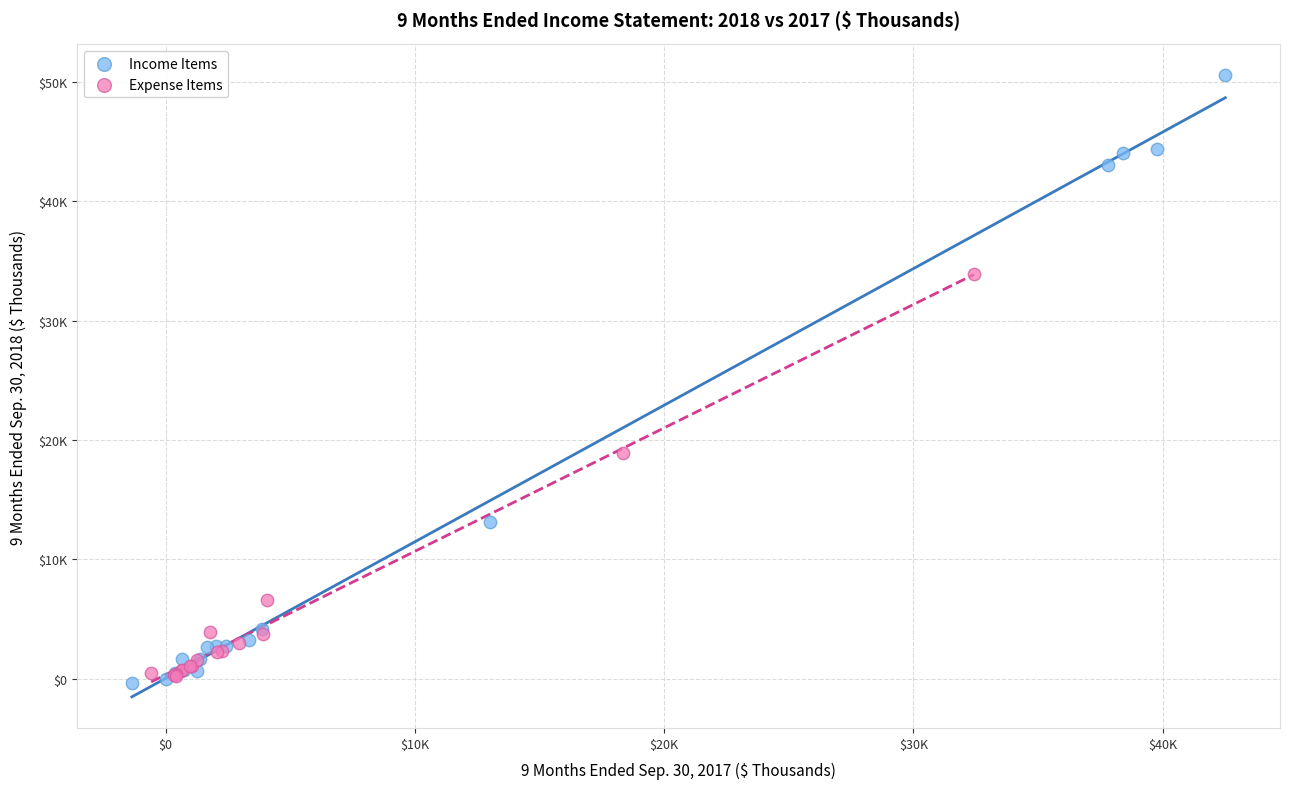

What are all the series names shown in the legend?

Income Items, Expense Items